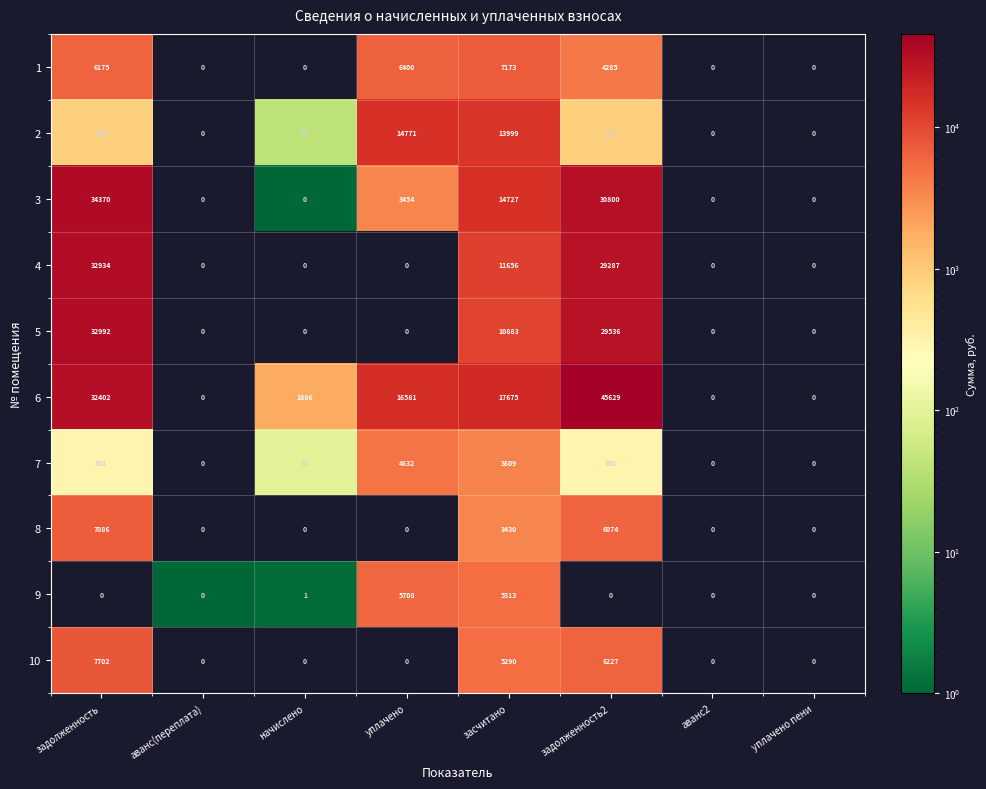

Which label corresponds to the largest value in the chart?

задолженность2